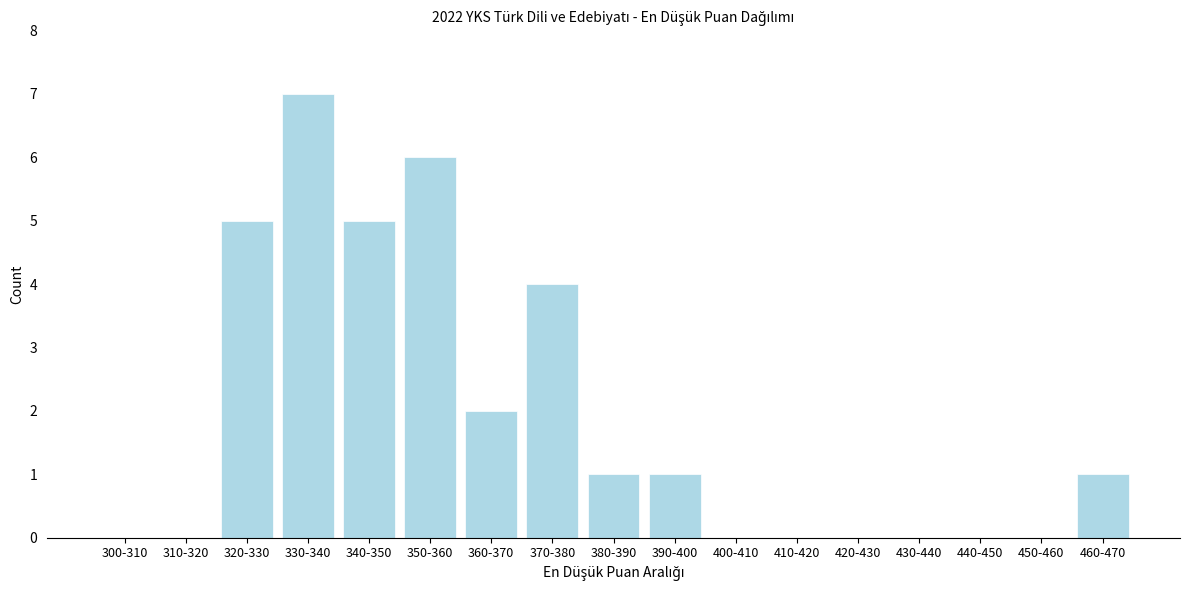

Reading right to left, list all the values displayed in this chart.

460-470=1	450-460=0	440-450=0	430-440=0	420-430=0	410-420=0	400-410=0	390-400=1	380-390=1	370-380=4	360-370=2	350-360=6	340-350=5	330-340=7	320-330=5	310-320=0	300-310=0